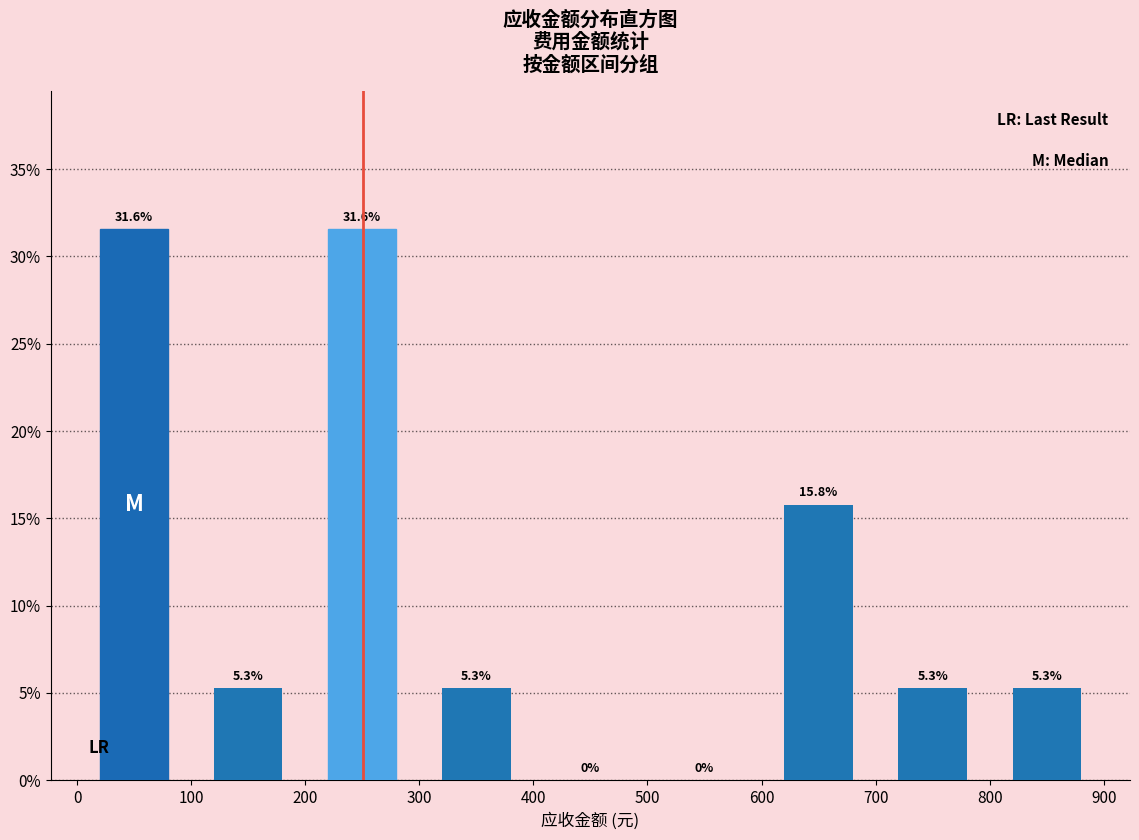

Reading left to right, transcribe this chart: for each bar, give the range it covers on the x-axis and its height.

0 to 100: 31.6
100 to 200: 5.3
200 to 300: 31.6
300 to 400: 5.3
400 to 500: 0.0
500 to 600: 0.0
600 to 700: 15.8
700 to 800: 5.3
800 to 900: 5.3